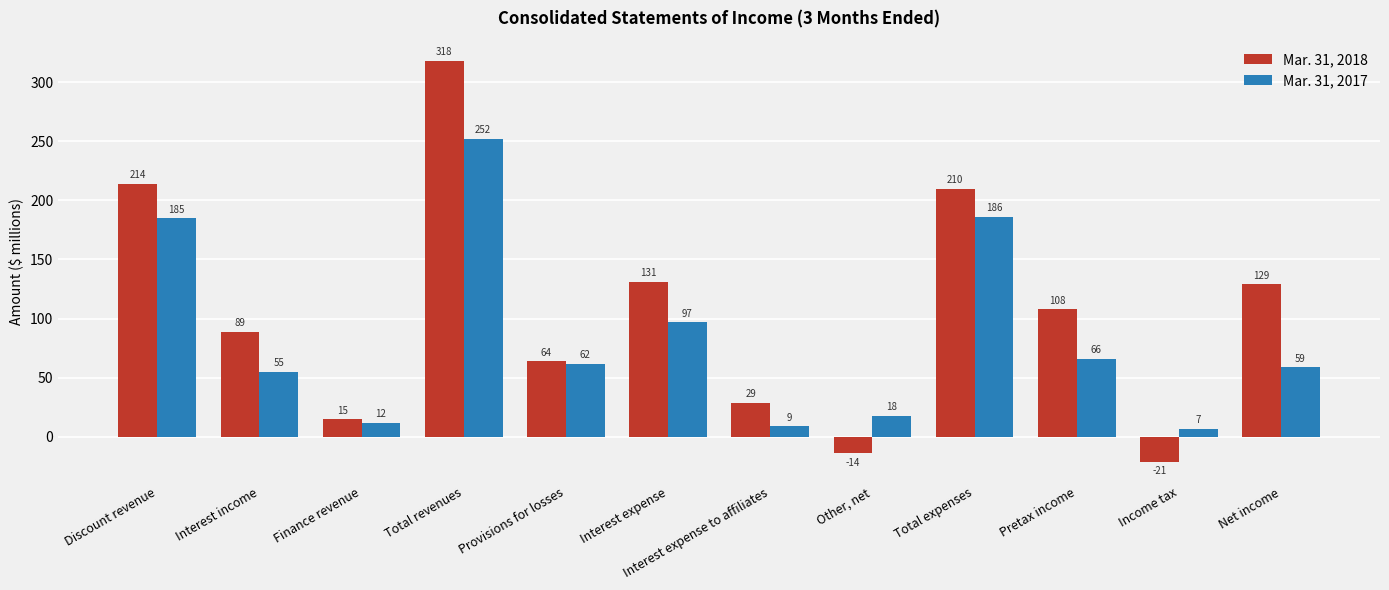

What is the label of the 5th bar from the right?

Other, net